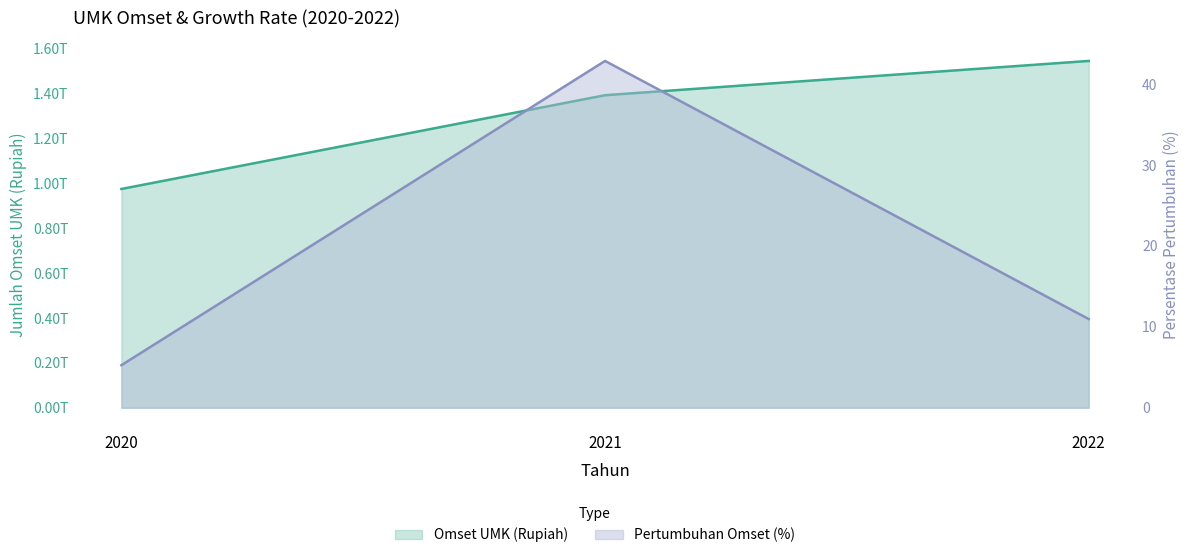

Between 2021 and 2022, which is larger?

2022